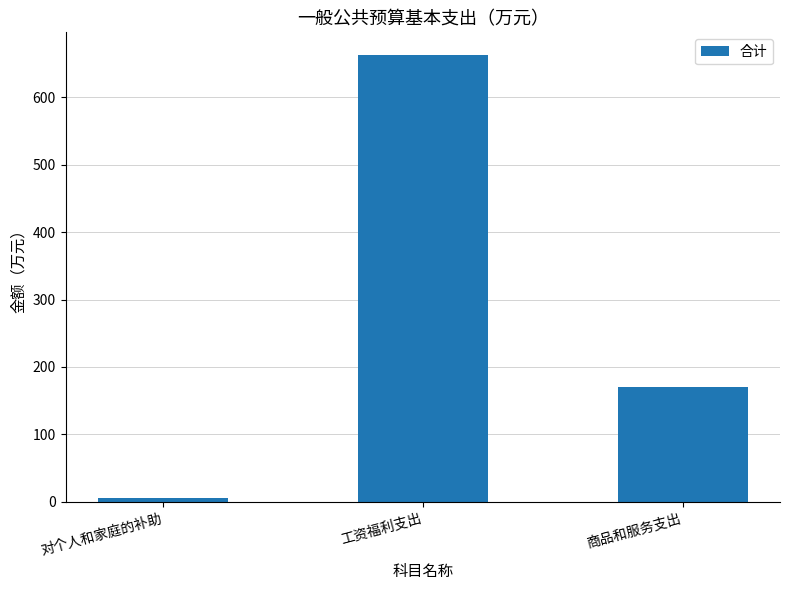

What is the label of the 3rd bar from the left?

商品和服务支出